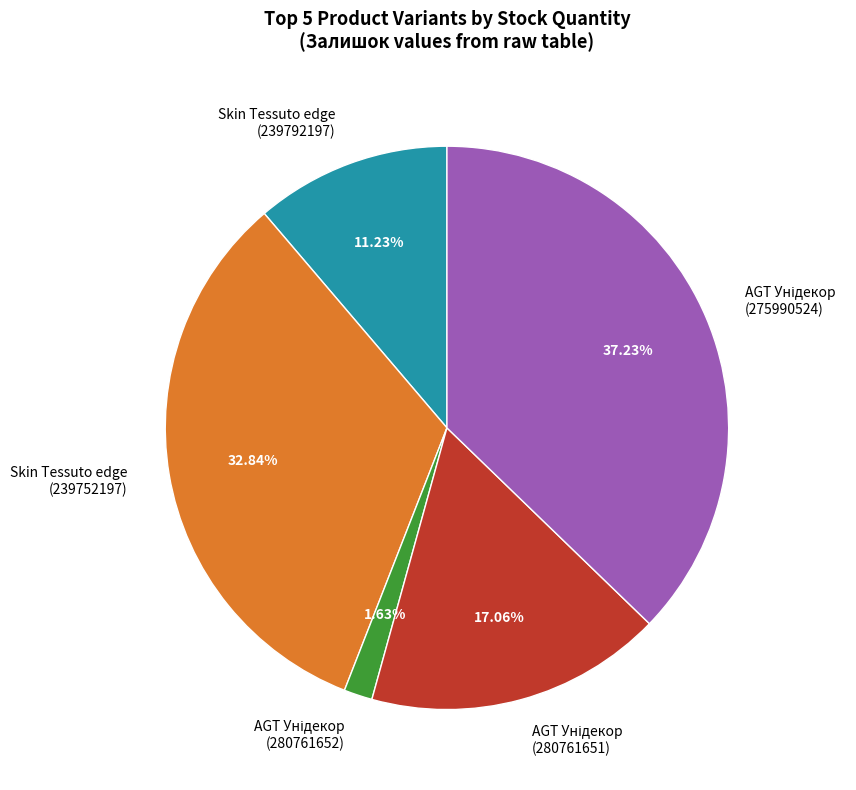

Does any single category account for the majority?

No